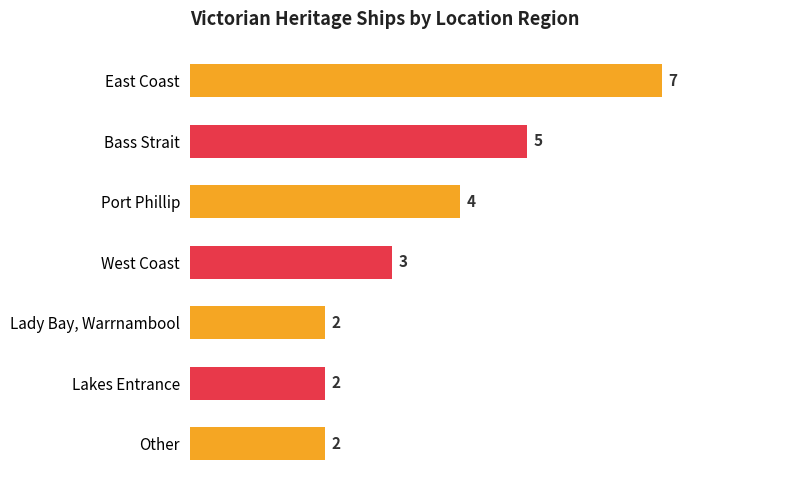

Reading top to bottom, transcribe all the data shown in this chart.

7	5	4	3	2	2	2